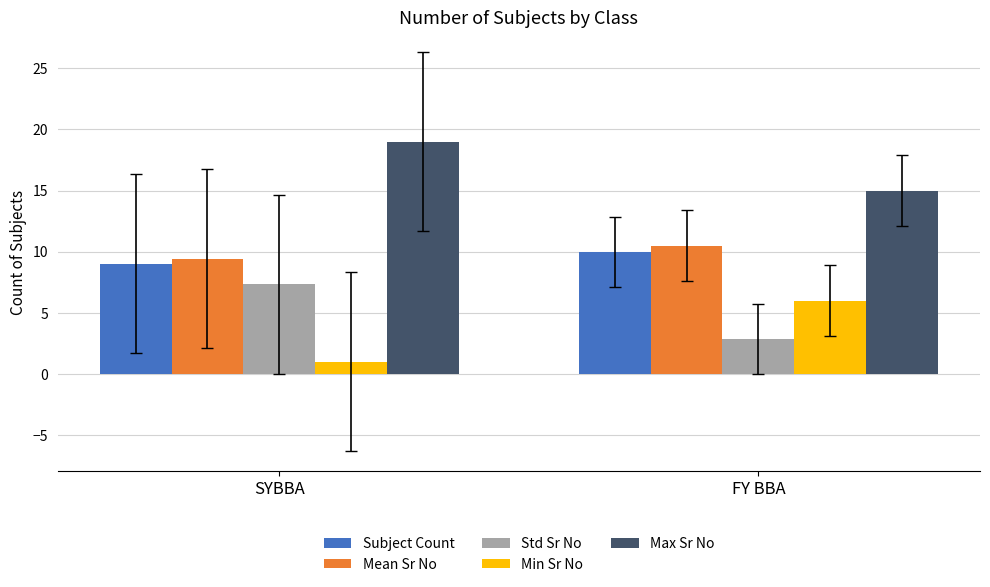

What is the spread (max minus min) of values at FY BBA?

12.1